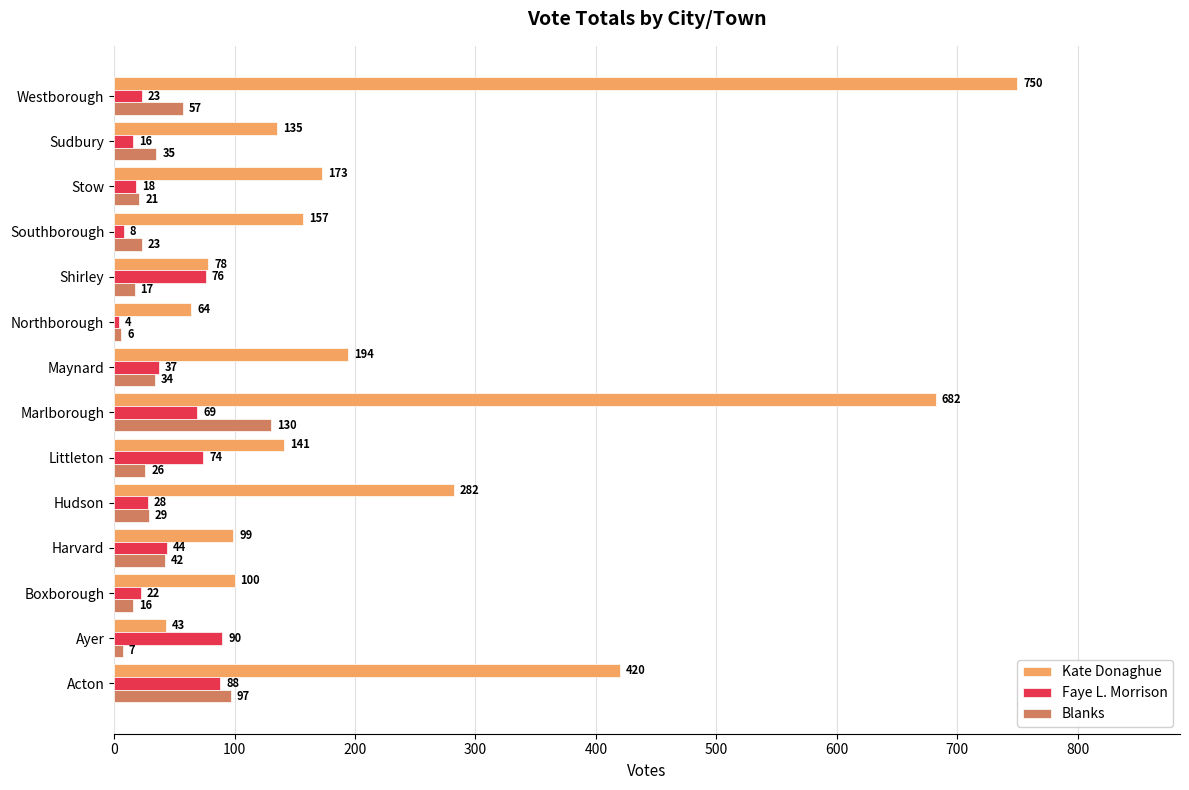

At which label does Faye L. Morrison reach its peak?

Ayer